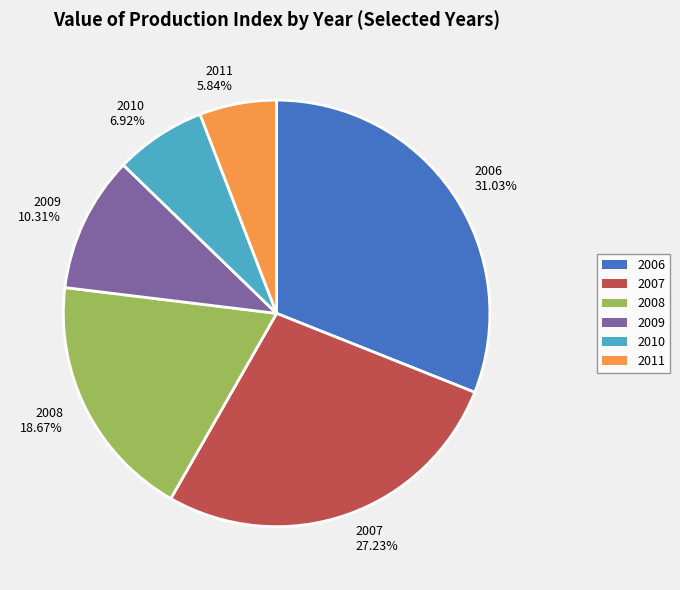

Rank the categories by value from lowest to highest.

2011, 2010, 2009, 2008, 2007, 2006